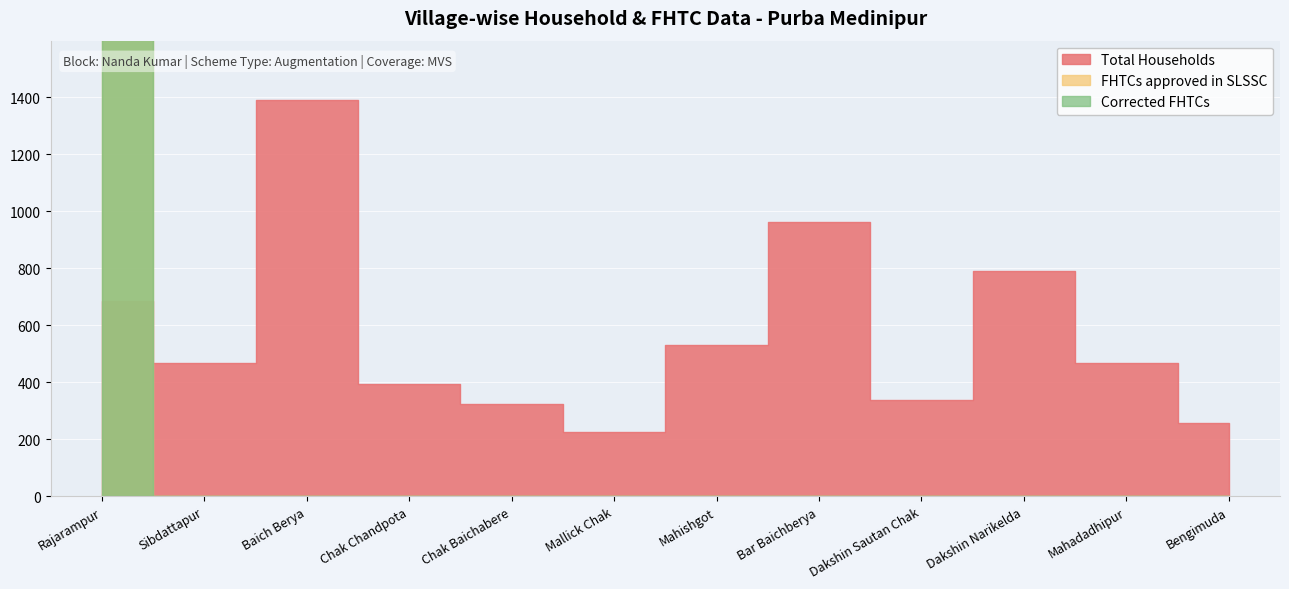

The value of Total Households at Mahishgot is 841. True or false?

False